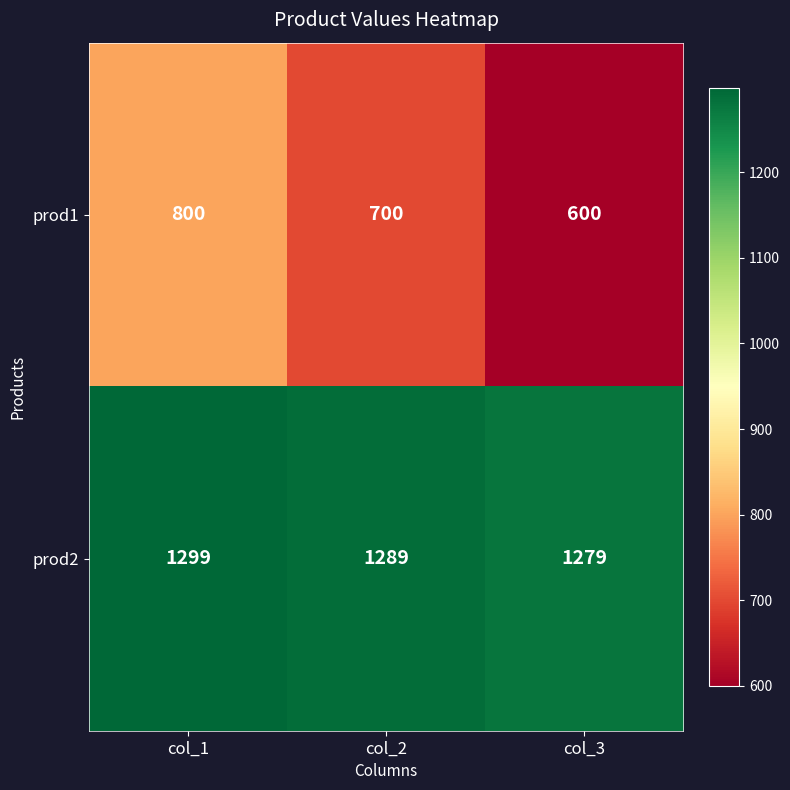

The prod1 series shows 800 at col_1. True or false?

True